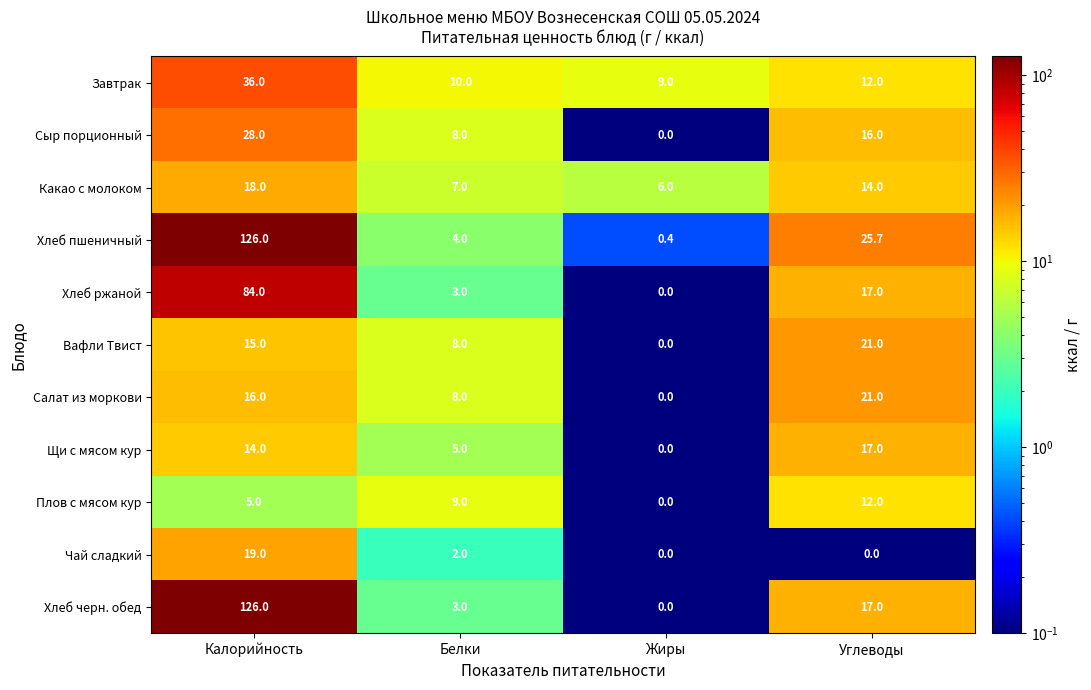

What is the sum of all Плов с мясом кур values?

26.0